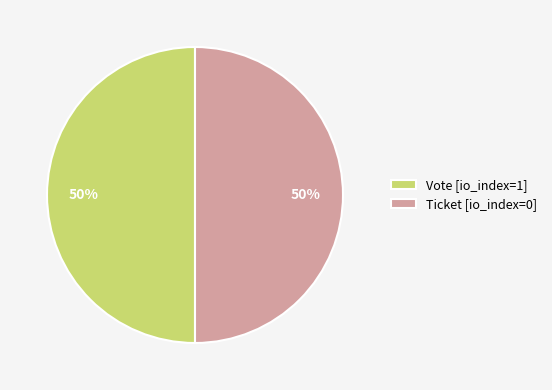

Count the number of slices in the pie.

2